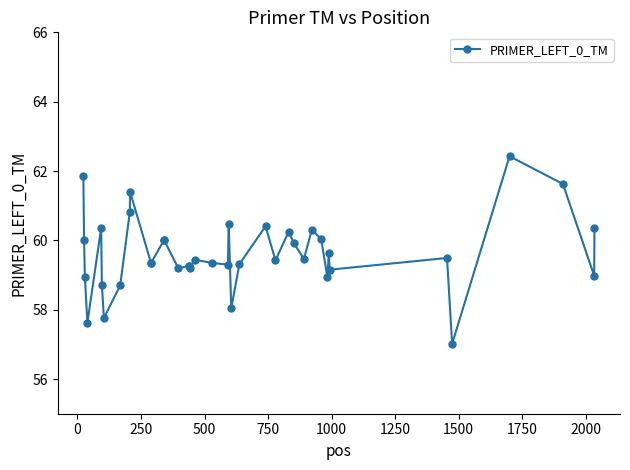

What is the smallest value displayed?

57.0